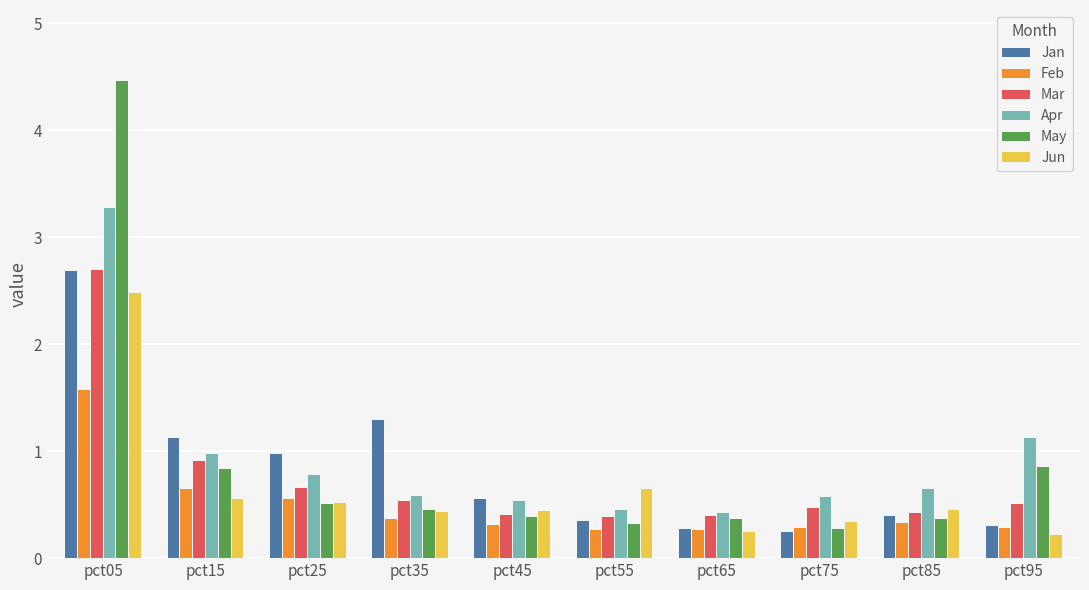

What is the approximate value of Apr at pct85?

0.7